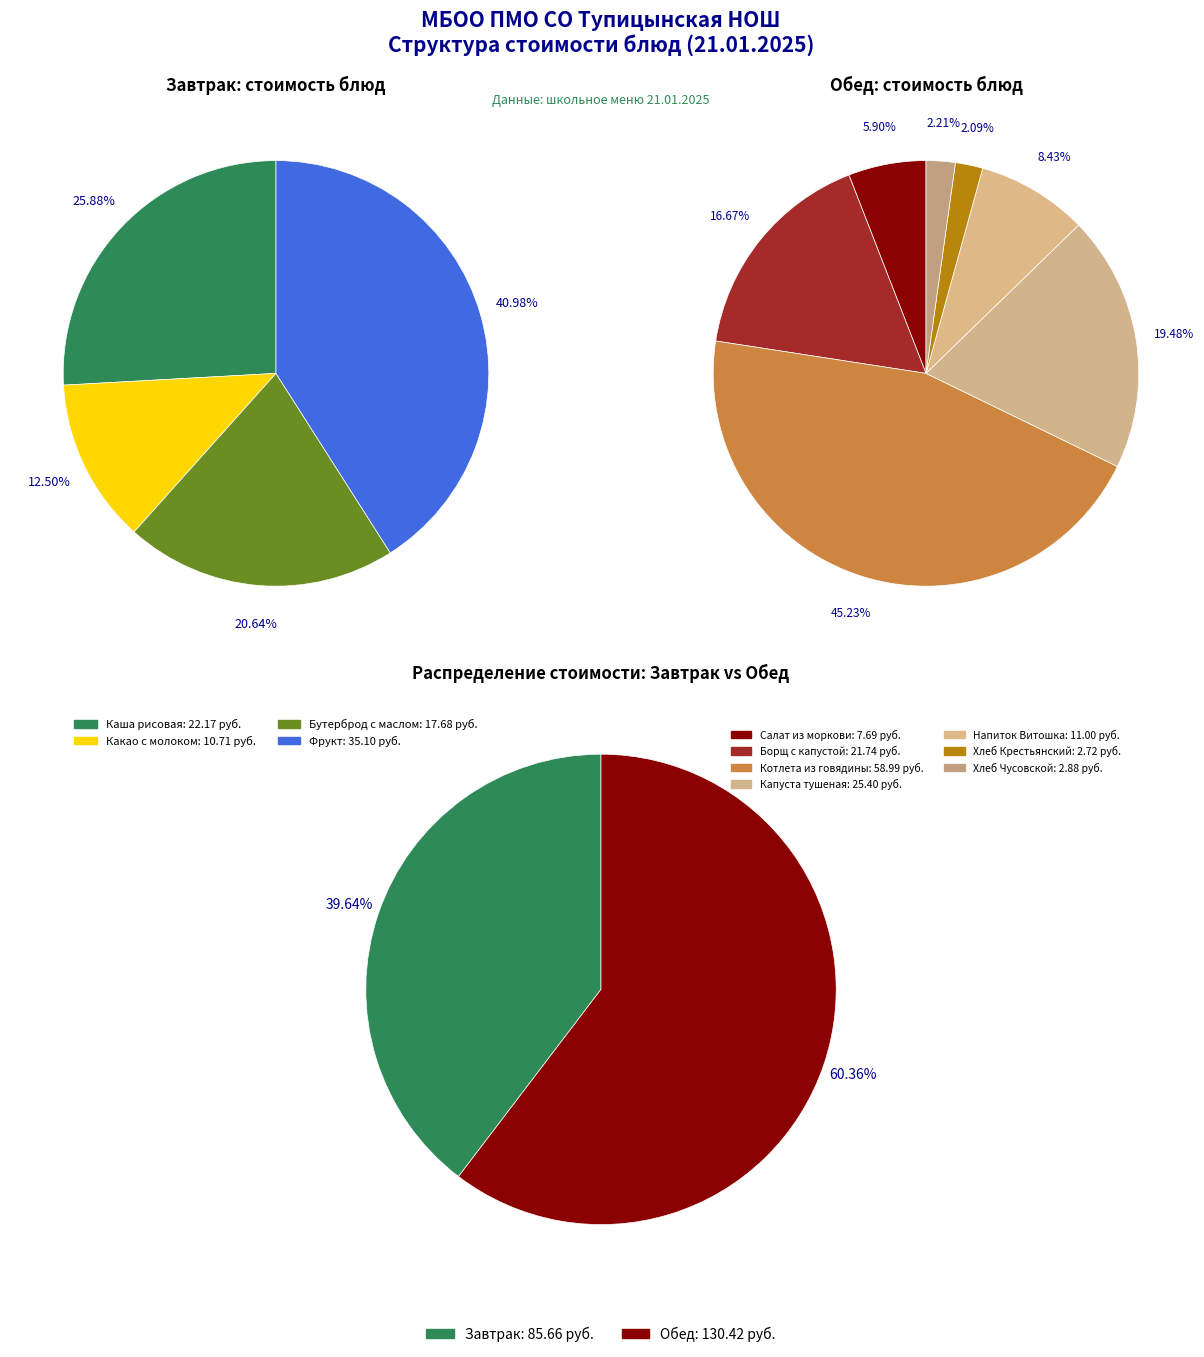

What is the change in value from Какао с молоком to Капуста тушеная?

+14.7